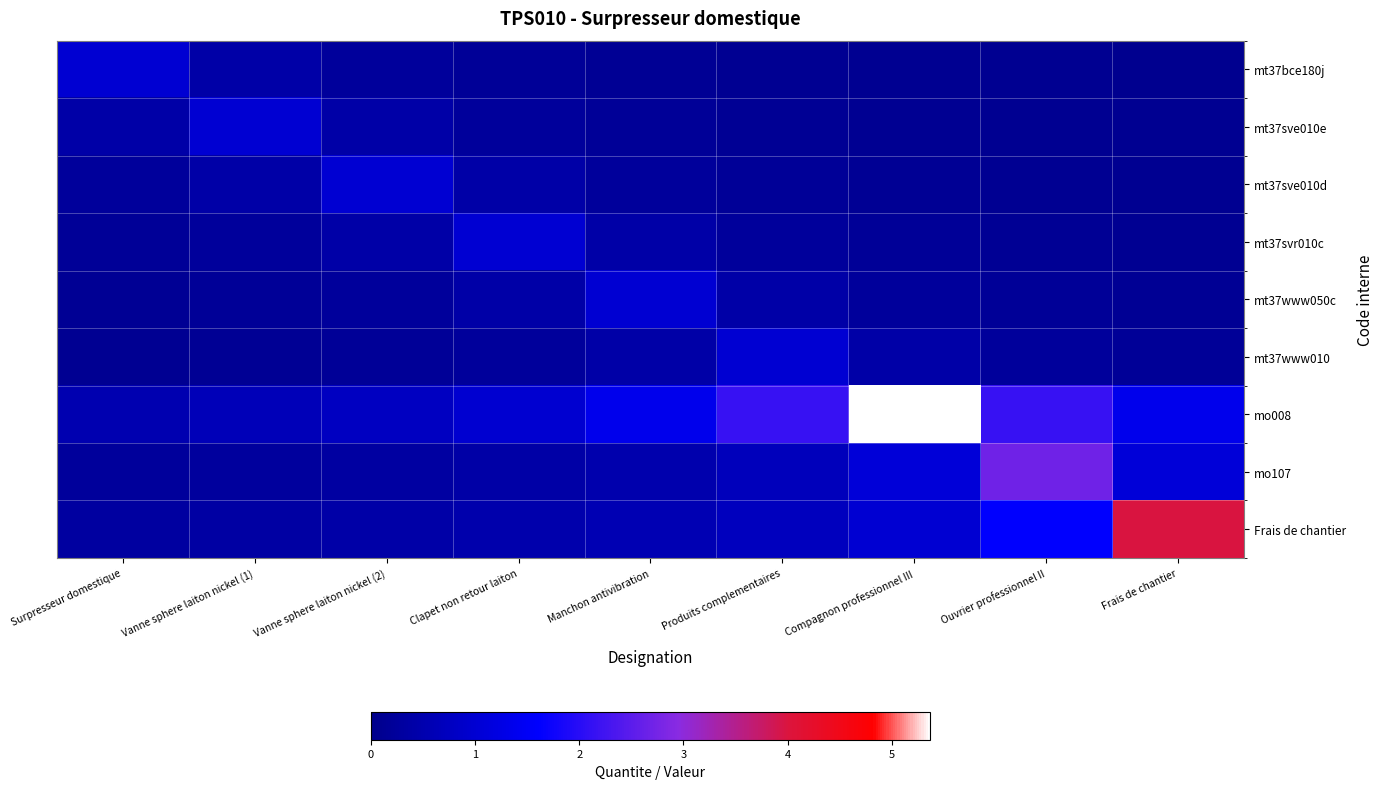

At how many categories does at least one series exceed 0?

9